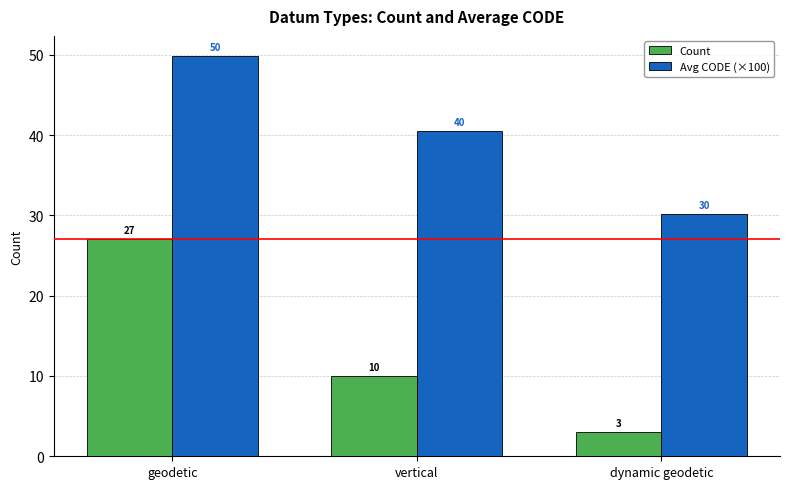

Which series has the largest range (max minus min)?

Count